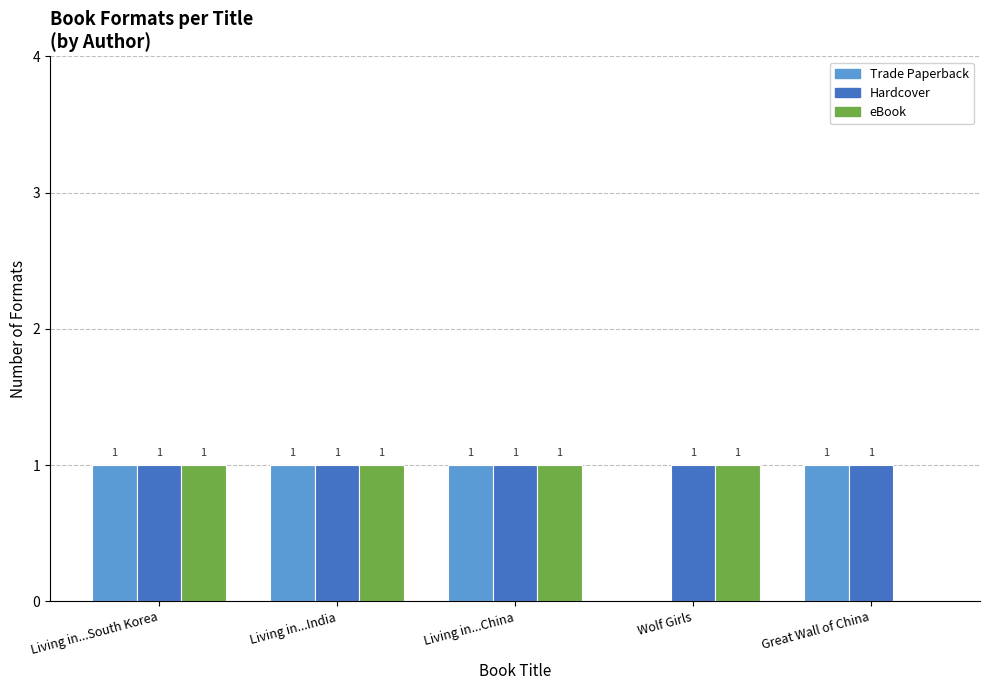

Is it true that Hardcover equals 1 at Living in...South Korea?

True